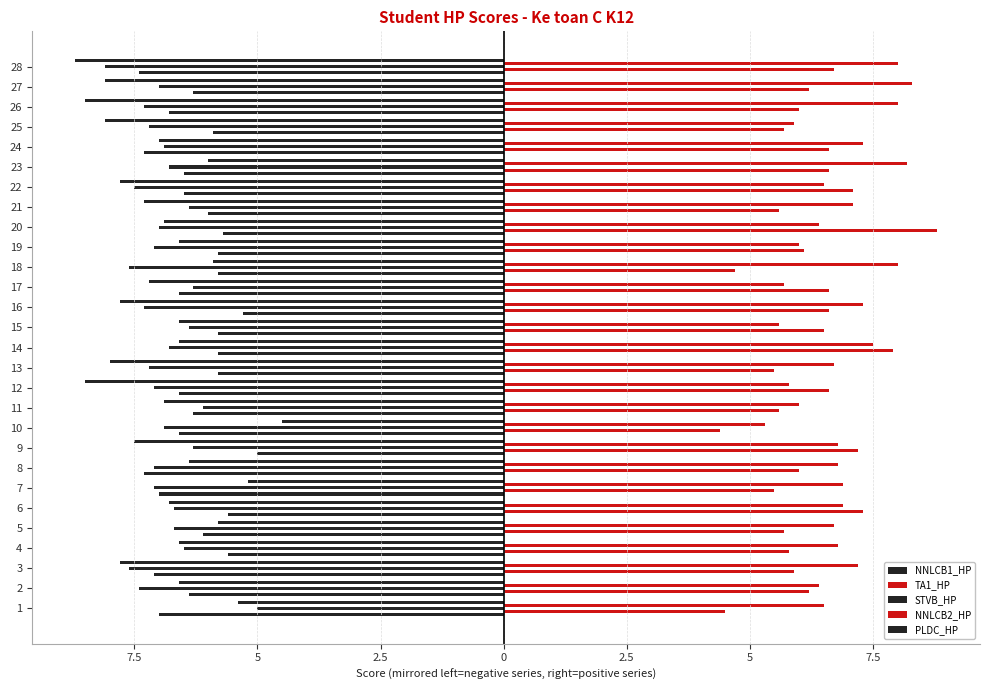

At 1, list the series in order from largest to smallest.

NNLCB2_HP, TA1_HP, STVB_HP, PLDC_HP, NNLCB1_HP